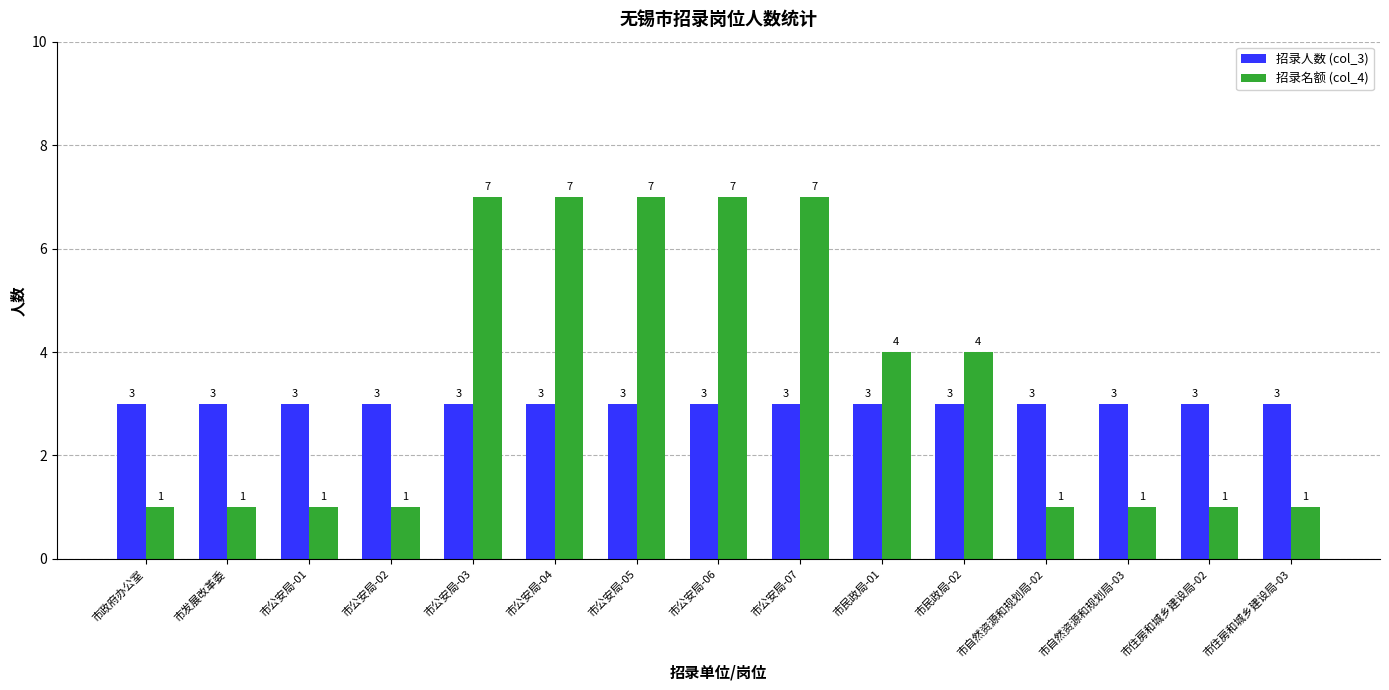

What is the difference between the 招录名额 (col_4) values at 市政府办公室 and 市民政局-01?

3